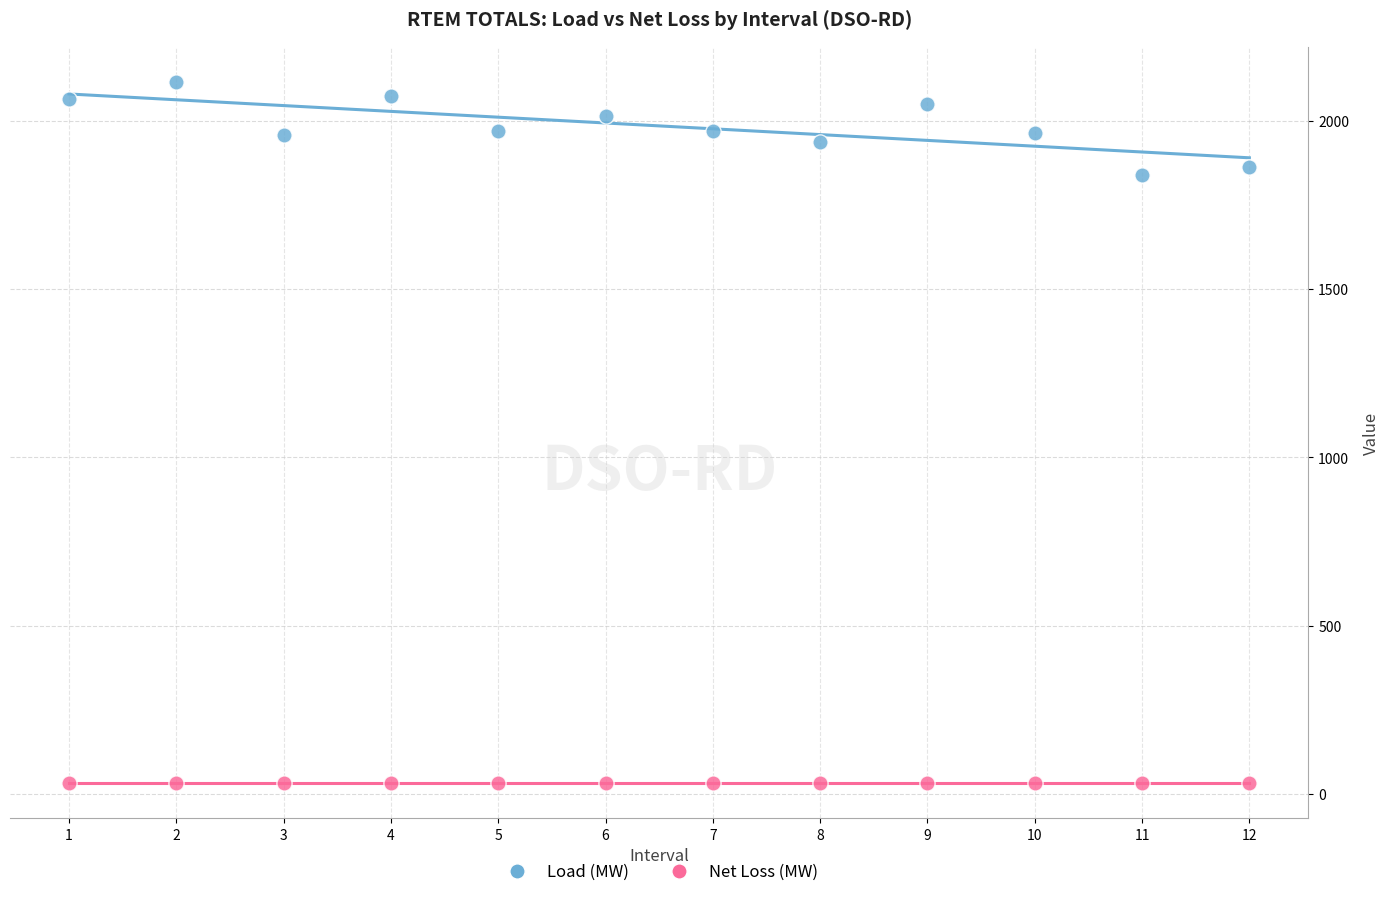

Which series contains the lowest Y value?

Net Loss (MW)